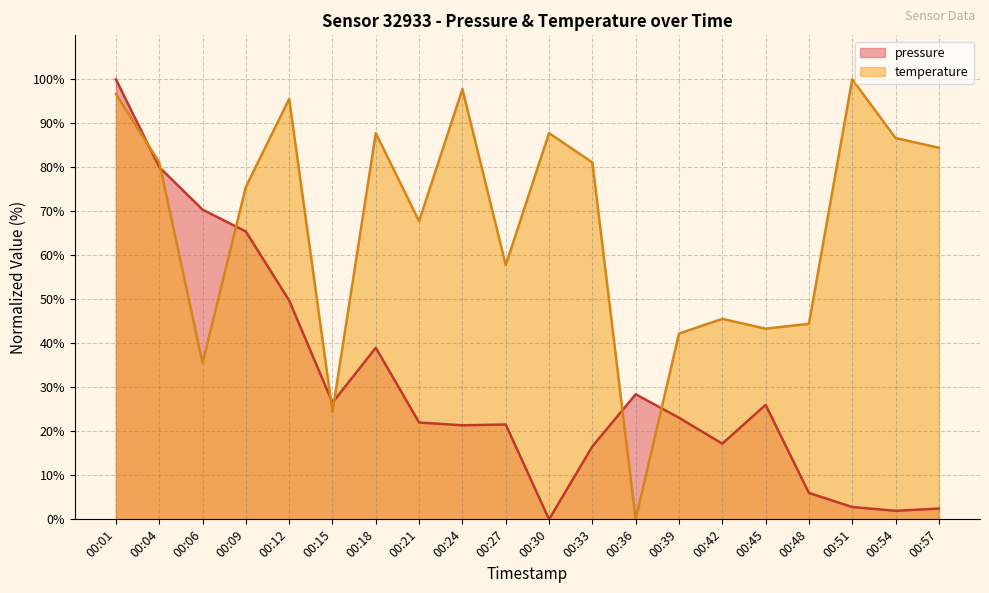

What are all the series names shown in the legend?

pressure, temperature